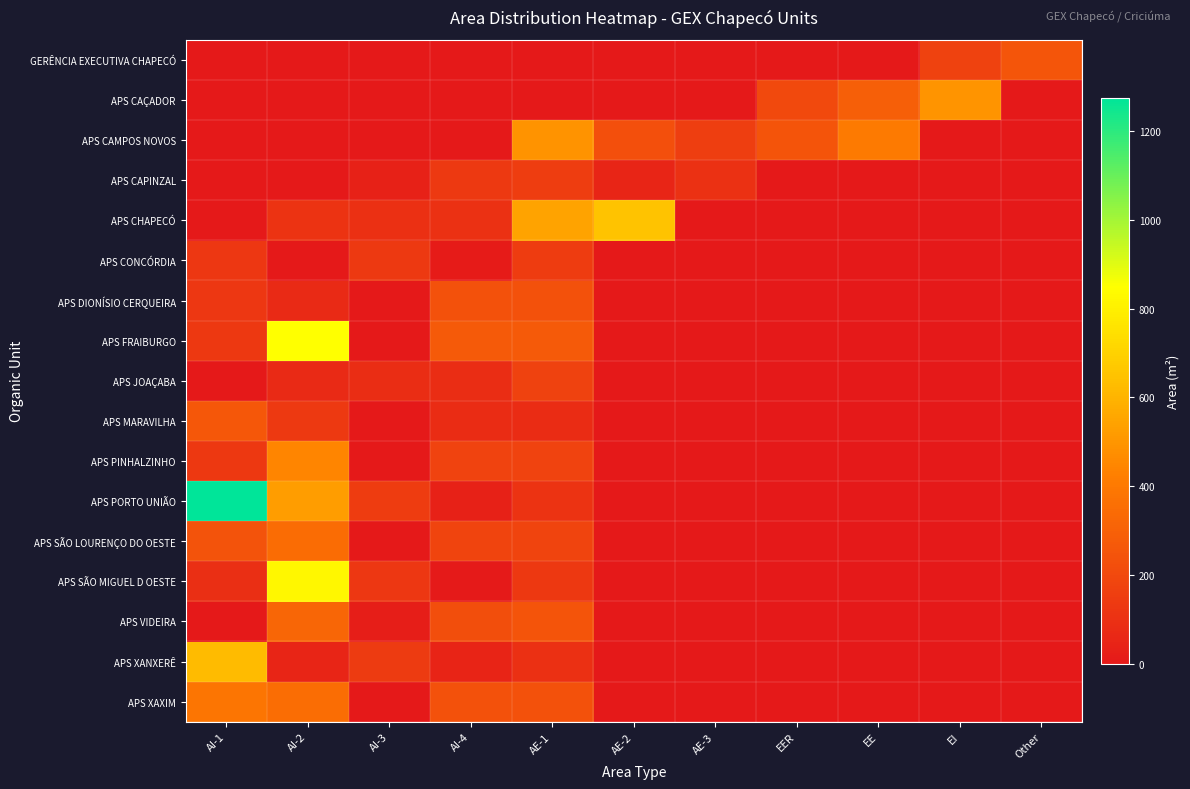

Reading left to right, list all the values displayed in this chart.

GERÊNCIA EXECUTIVA CHAPECÓ: AI-1=0	AI-2=0	AI-3=0	AI-4=0	AE-1=0	AE-2=0	AE-3=0	EER=0	EE=0	EI=172	Other=254
APS CAÇADOR: AI-1=0	AI-2=0	AI-3=0	AI-4=0	AE-1=0	AE-2=0	AE-3=0	EER=204	EE=291	EI=495	Other=0
APS CAMPOS NOVOS: AI-1=0	AI-2=0	AI-3=0	AI-4=0	AE-1=490	AE-2=225	AE-3=156	EER=248	EE=404	EI=0	Other=0
APS CAPINZAL: AI-1=0	AI-2=0	AI-3=39	AI-4=138	AE-1=153	AE-2=50	AE-3=103	EER=0	EE=0	EI=0	Other=0
APS CHAPECÓ: AI-1=0	AI-2=110	AI-3=96	AI-4=102	AE-1=546	AE-2=648	AE-3=0	EER=0	EE=0	EI=0	Other=0
APS CONCÓRDIA: AI-1=126	AI-2=0	AI-3=136	AI-4=10	AE-1=146	AE-2=0	AE-3=0	EER=0	EE=0	EI=0	Other=0
APS DIONÍSIO CERQUEIRA: AI-1=127	AI-2=74	AI-3=0	AI-4=236	AE-1=236	AE-2=0	AE-3=0	EER=0	EE=0	EI=0	Other=0
APS FRAIBURGO: AI-1=132	AI-2=851	AI-3=0	AI-4=269	AE-1=269	AE-2=0	AE-3=0	EER=0	EE=0	EI=0	Other=0
APS JOAÇABA: AI-1=0	AI-2=71	AI-3=86	AI-4=86	AE-1=171	AE-2=0	AE-3=0	EER=0	EE=0	EI=0	Other=0
APS MARAVILHA: AI-1=263	AI-2=139	AI-3=0	AI-4=80	AE-1=80	AE-2=0	AE-3=0	EER=0	EE=0	EI=0	Other=0
APS PINHALZINHO: AI-1=132	AI-2=446	AI-3=0	AI-4=178	AE-1=178	AE-2=0	AE-3=0	EER=0	EE=0	EI=0	Other=0
APS PORTO UNIÃO: AI-1=1275	AI-2=526	AI-3=148	AI-4=36	AE-1=112	AE-2=0	AE-3=0	EER=0	EE=0	EI=0	Other=0
APS SÃO LOURENÇO DO OESTE: AI-1=244	AI-2=344	AI-3=0	AI-4=182	AE-1=182	AE-2=0	AE-3=0	EER=0	EE=0	EI=0	Other=0
APS SÃO MIGUEL D OESTE: AI-1=93	AI-2=824	AI-3=129	AI-4=5	AE-1=134	AE-2=0	AE-3=0	EER=0	EE=0	EI=0	Other=0
APS VIDEIRA: AI-1=0	AI-2=323	AI-3=23	AI-4=223	AE-1=246	AE-2=0	AE-3=0	EER=0	EE=0	EI=0	Other=0
APS XANXERÊ: AI-1=627	AI-2=53	AI-3=143	AI-4=46	AE-1=97	AE-2=0	AE-3=0	EER=0	EE=0	EI=0	Other=0
APS XAXIM: AI-1=384	AI-2=350	AI-3=0	AI-4=236	AE-1=236	AE-2=0	AE-3=0	EER=0	EE=0	EI=0	Other=0